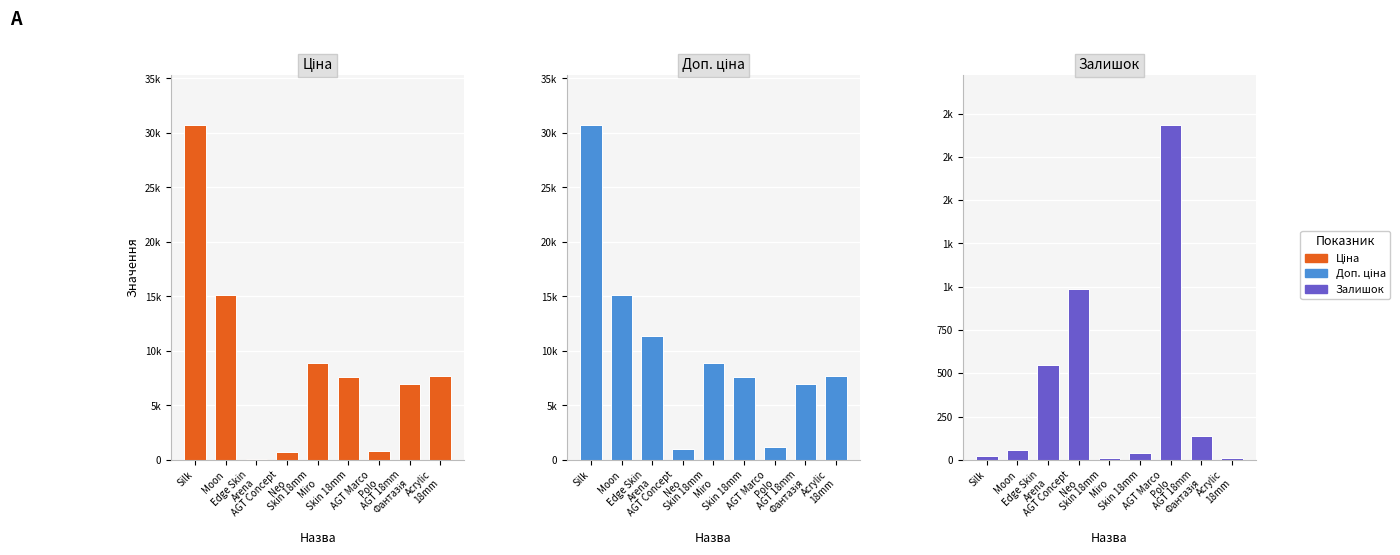

Rank the series by their maximum value, from lowest to highest.

Залишок, Ціна, Доп. ціна